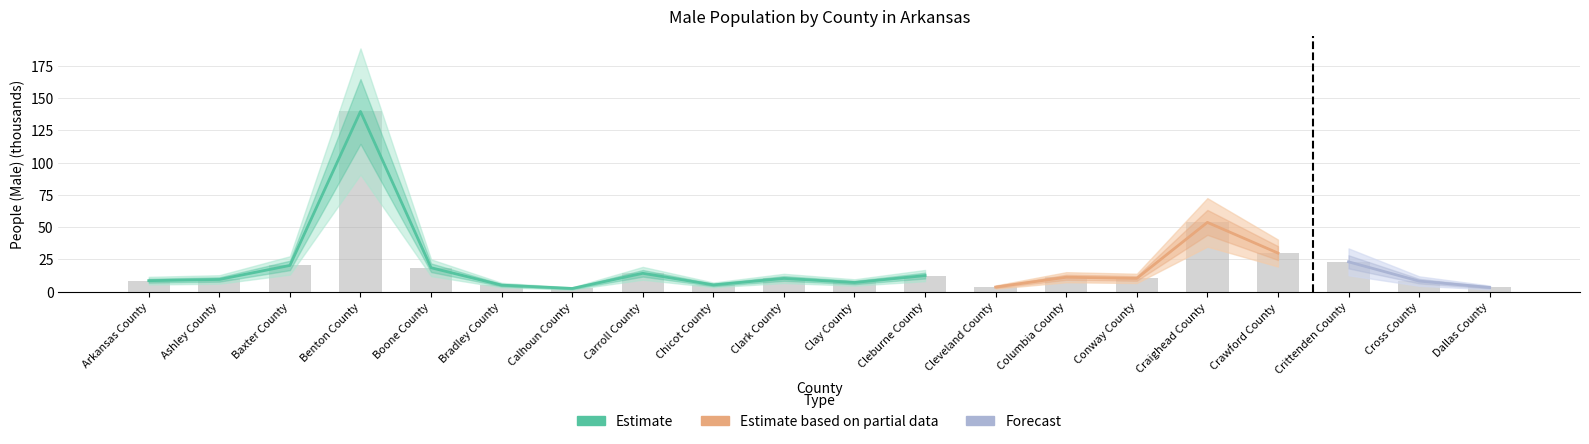

What is the minimum value shown in the chart?

2.4